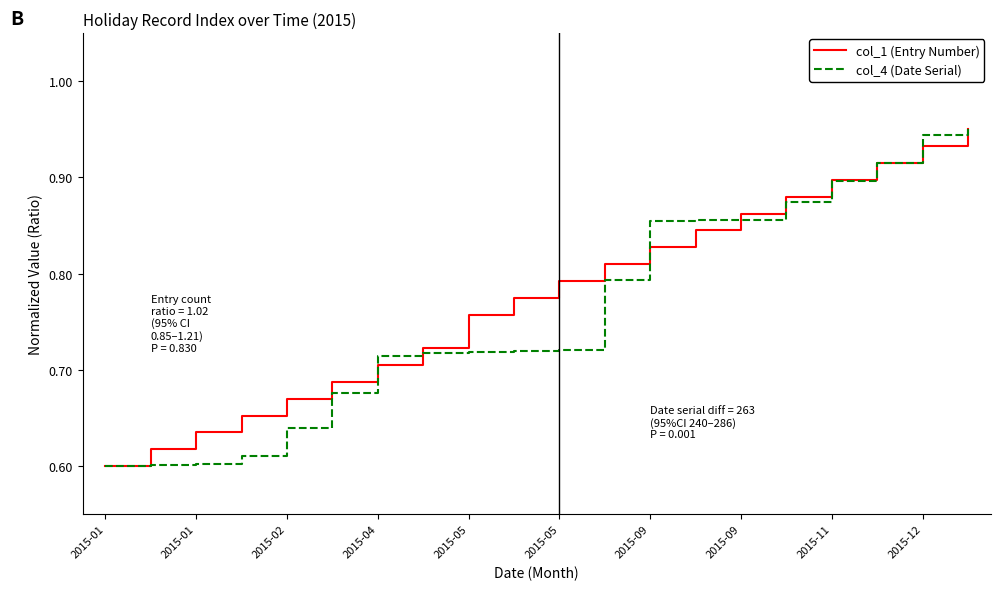

What are all the series names shown in the legend?

col_1 (Entry Number), col_4 (Date Serial)